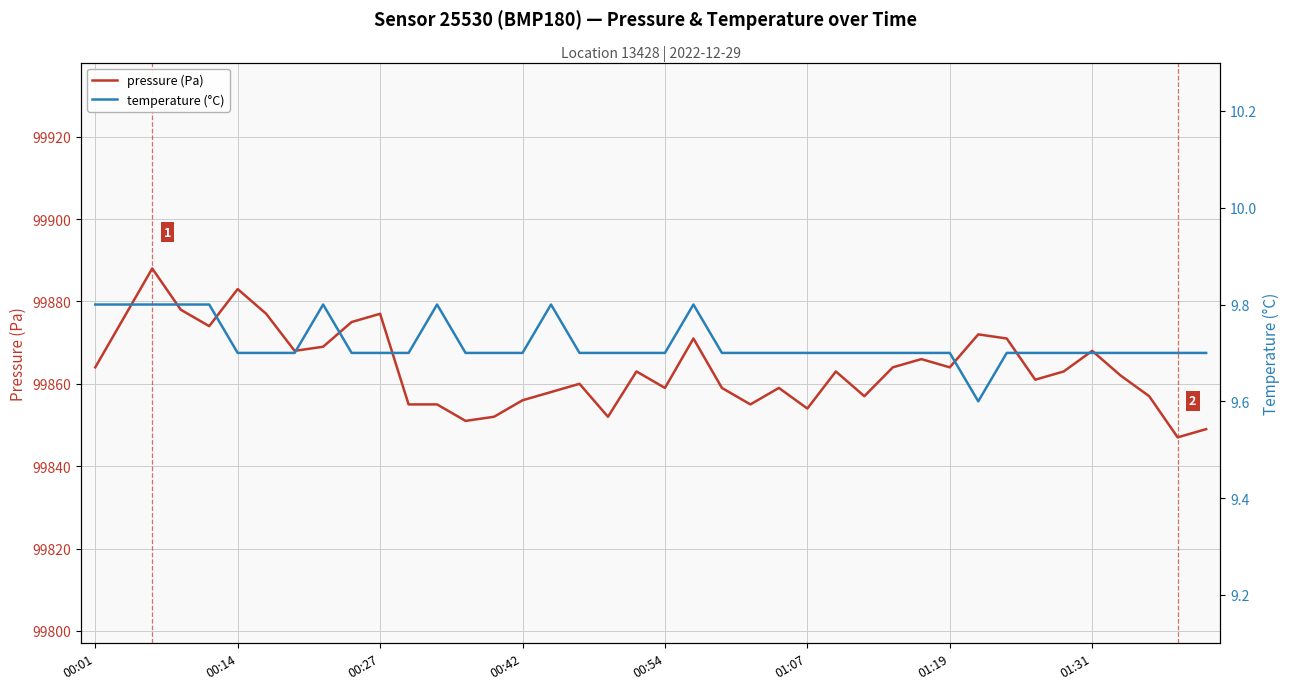

What is the greatest value displayed?

99888.0